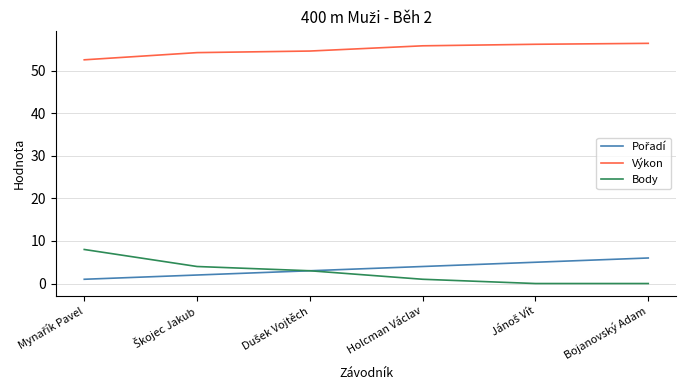

Which series has the largest total across all categories?

Výkon